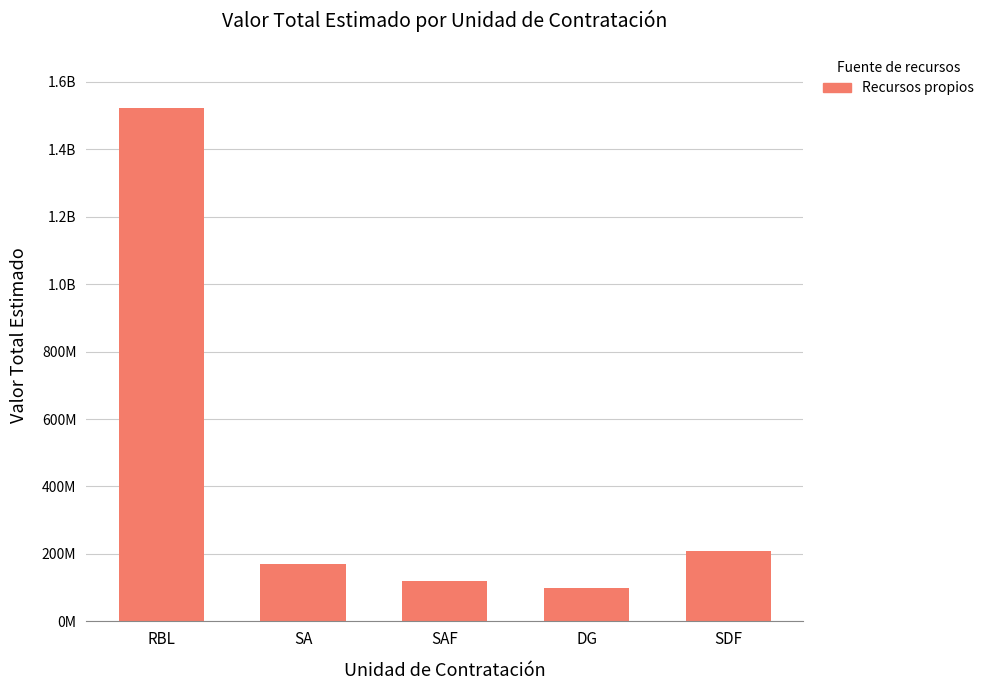

Is it true that the value at SAF is 120340000?

True